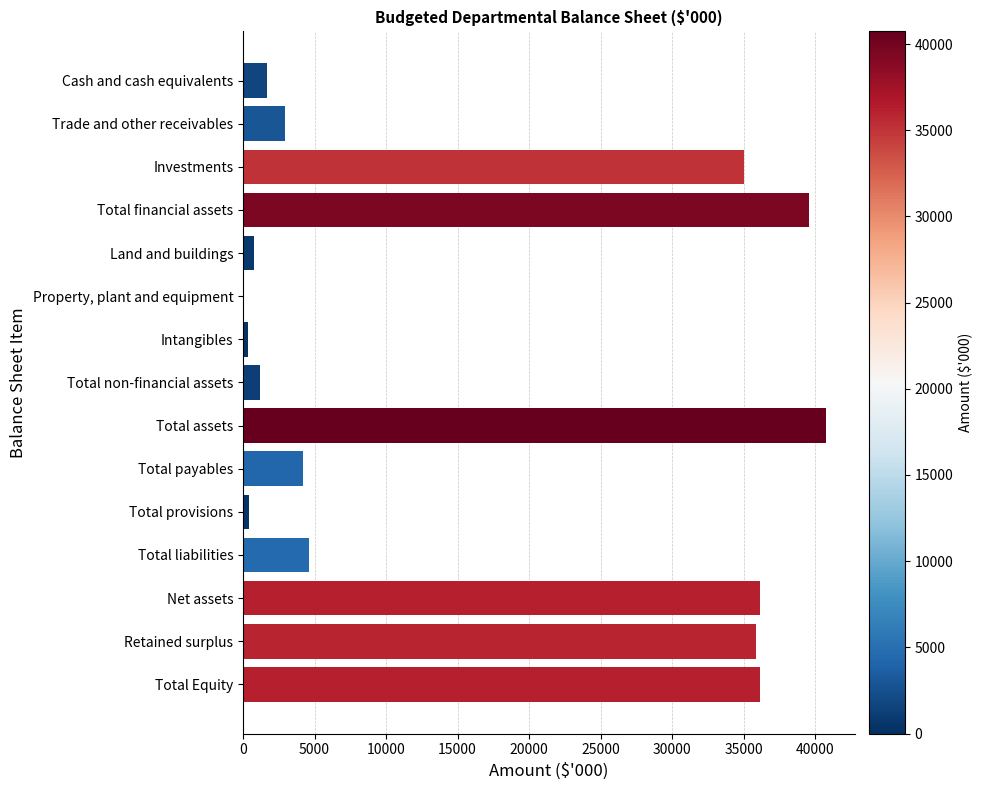

What is the greatest value displayed?

40732